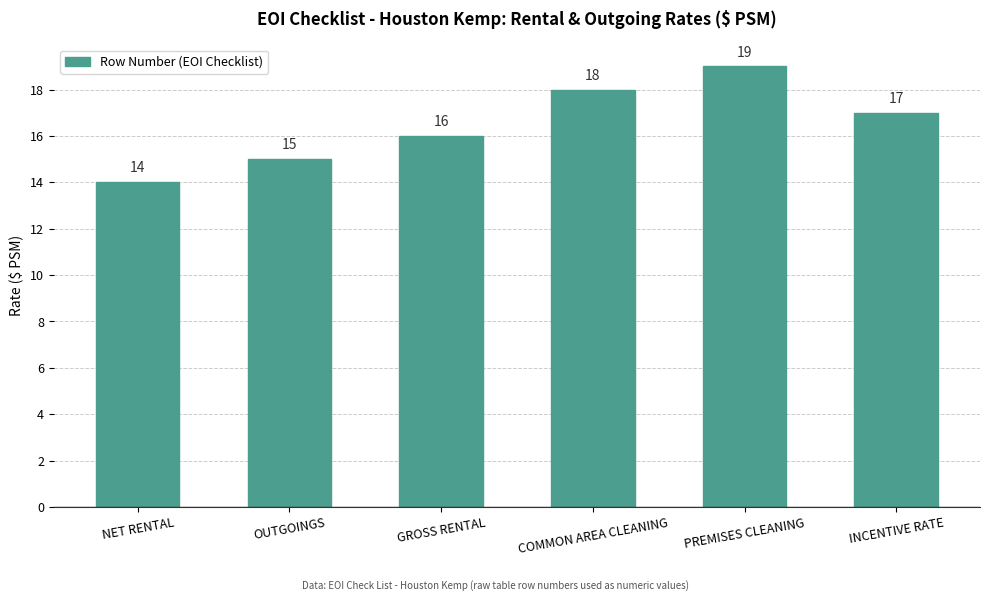

At which label does the data first exceed 17?

COMMON AREA CLEANING